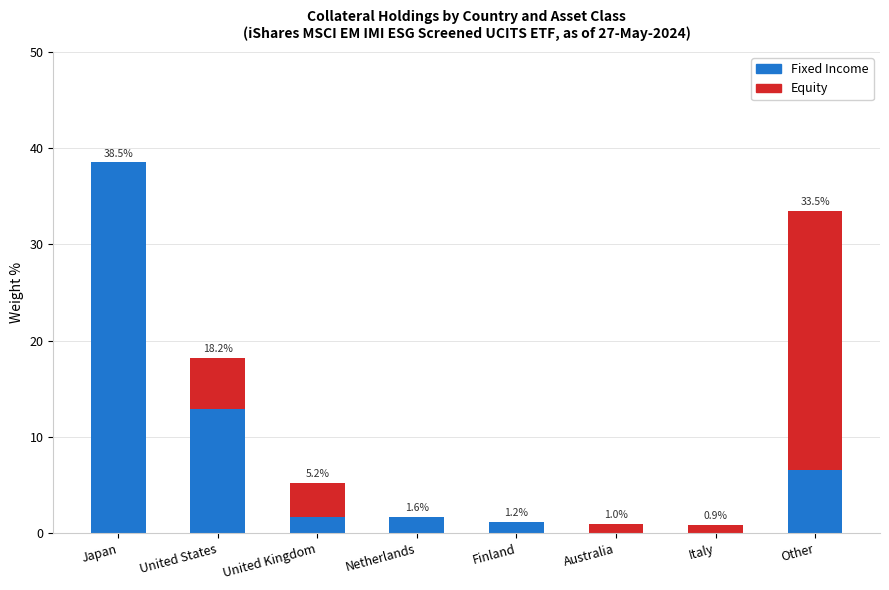

The Fixed Income series shows 0.0 at Australia. True or false?

True